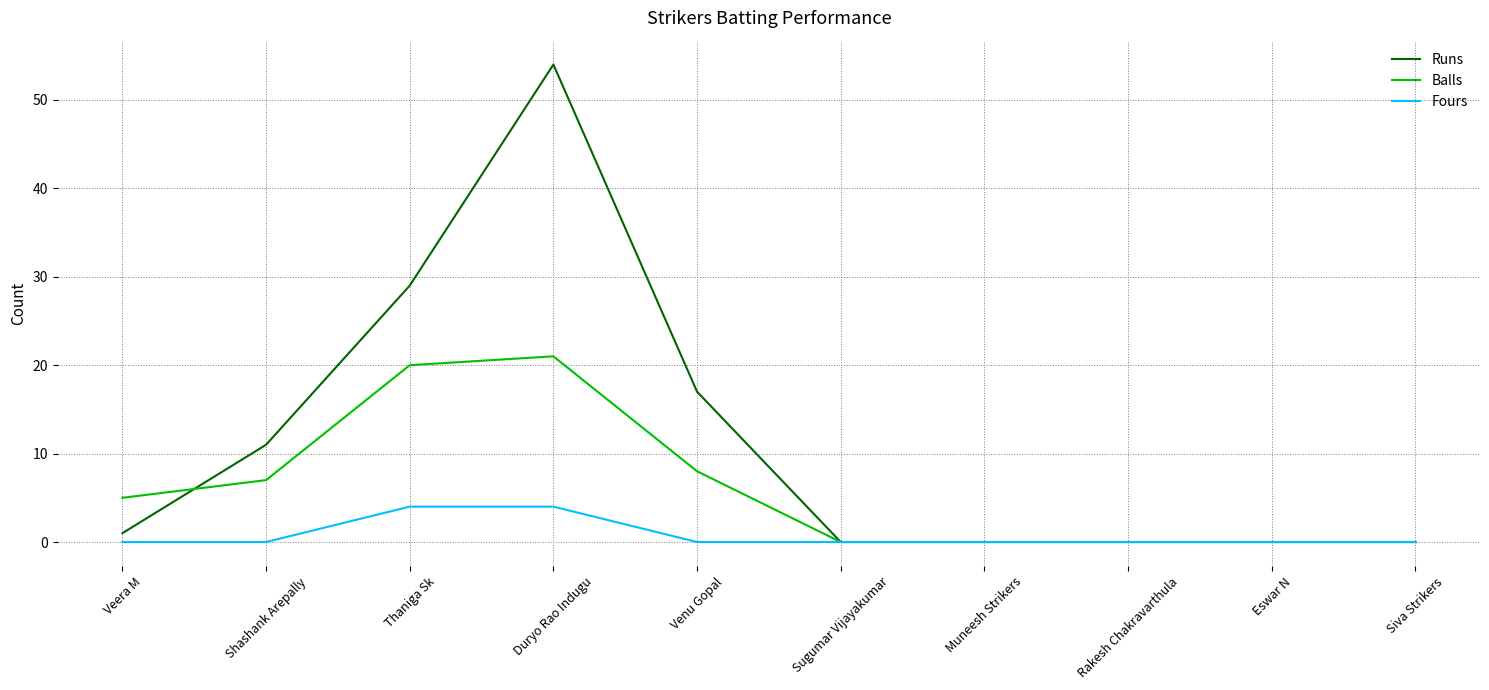

Is it true that Fours equals 0 at Sugumar Vijayakumar?

True